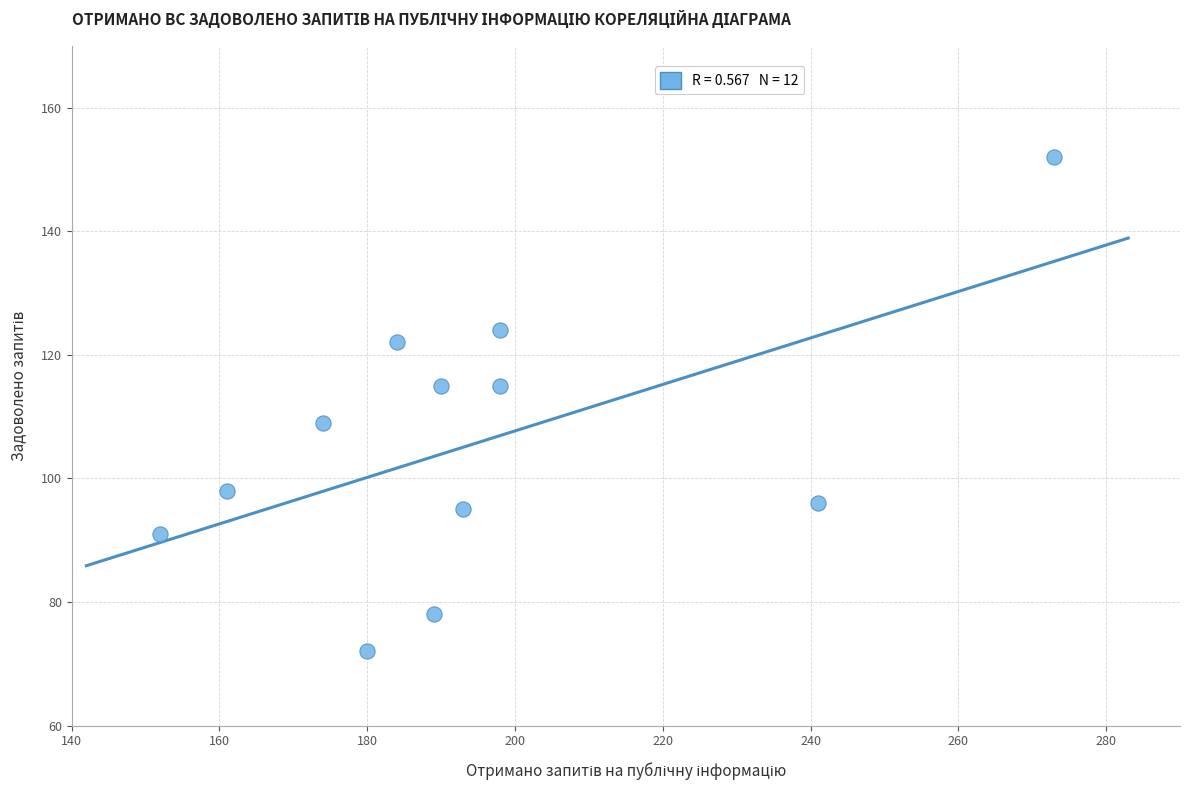

What is the range of X values (max minus min)?

121